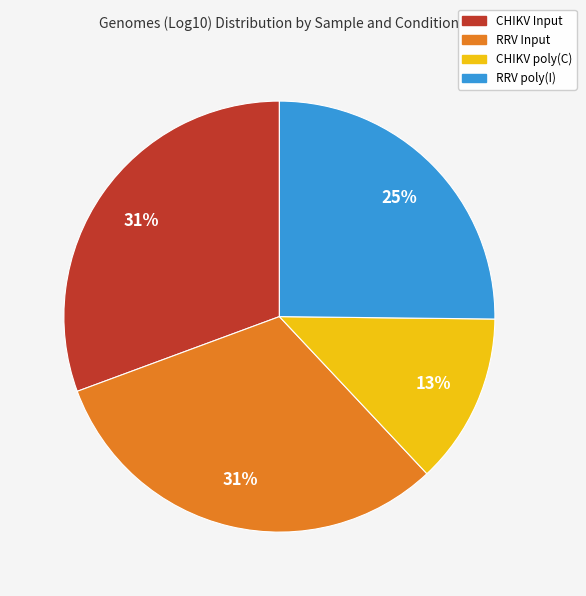

Does RRV Input account for over 50% of the chart?

No